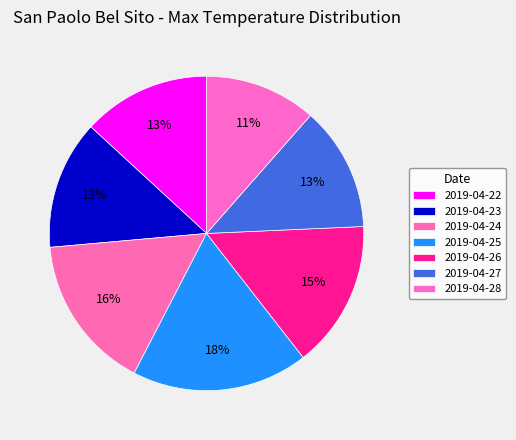

Count the number of slices in the pie.

7